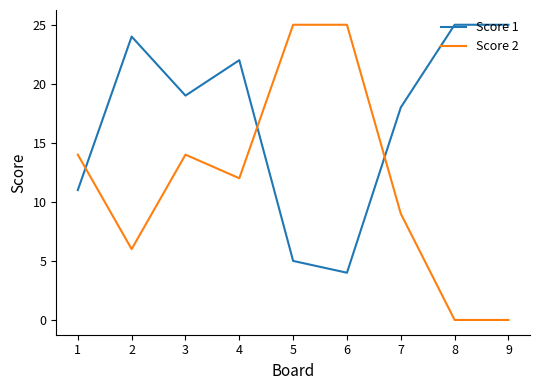

Which series has the largest range (max minus min)?

Score 2